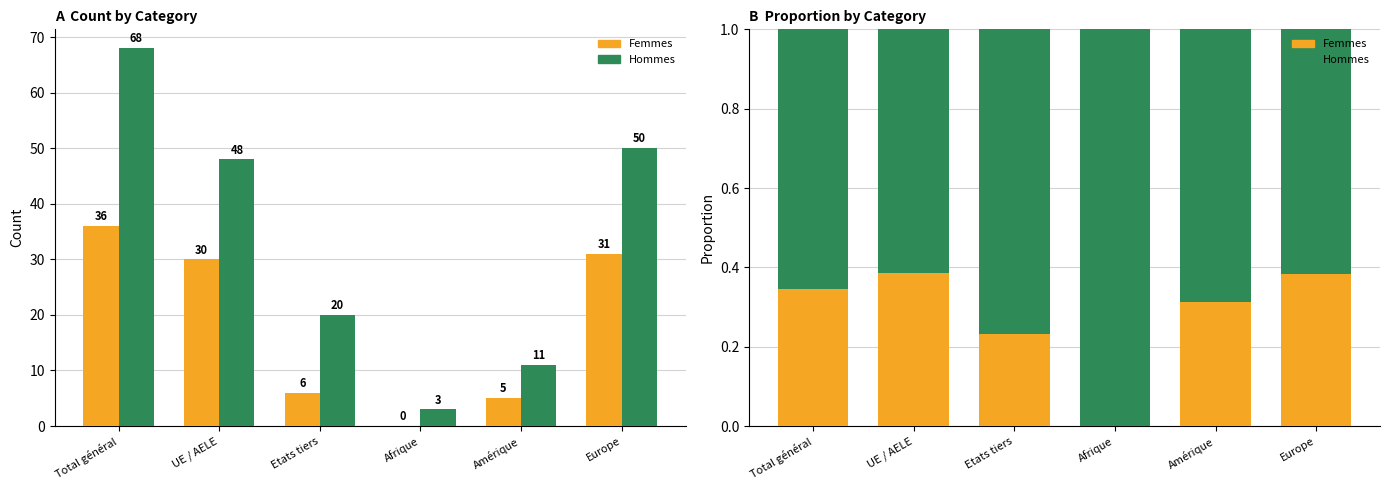

What is the value of the Hommes bar at the 1st from the left?

68